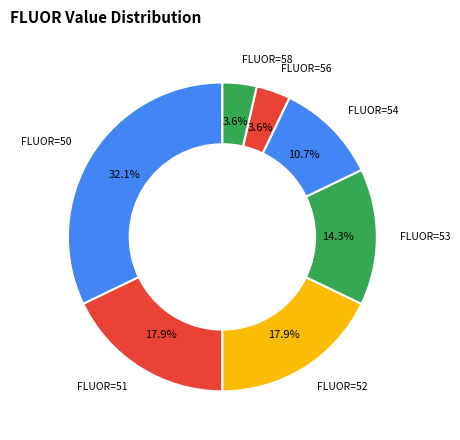

How many slices are in this pie chart?

7